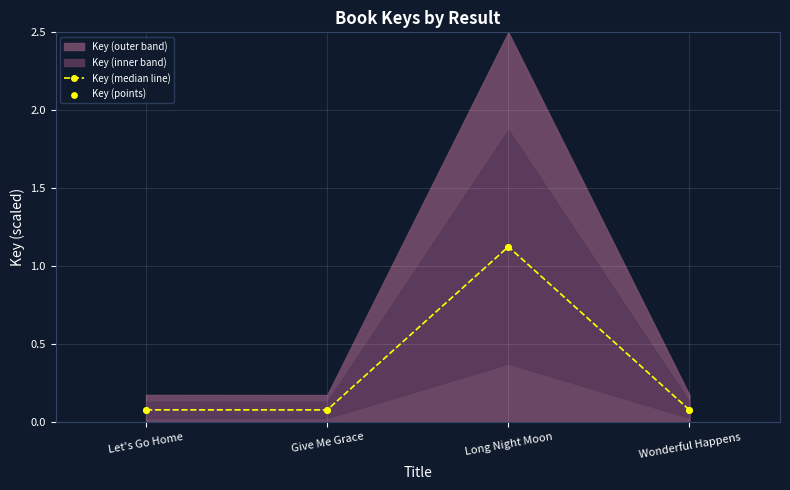

Where is the first local maximum for Key (median line)?

Long Night Moon